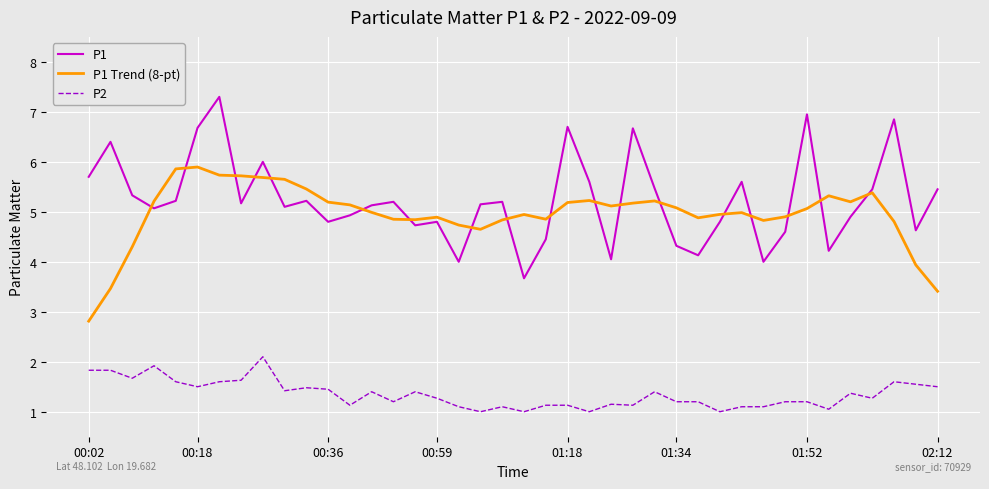

What is the minimum value shown in the chart?

1.0